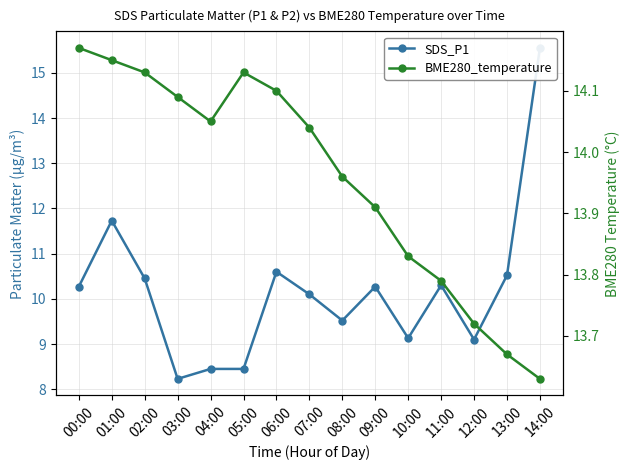

What are all the series names shown in the legend?

SDS_P1, BME280_temperature